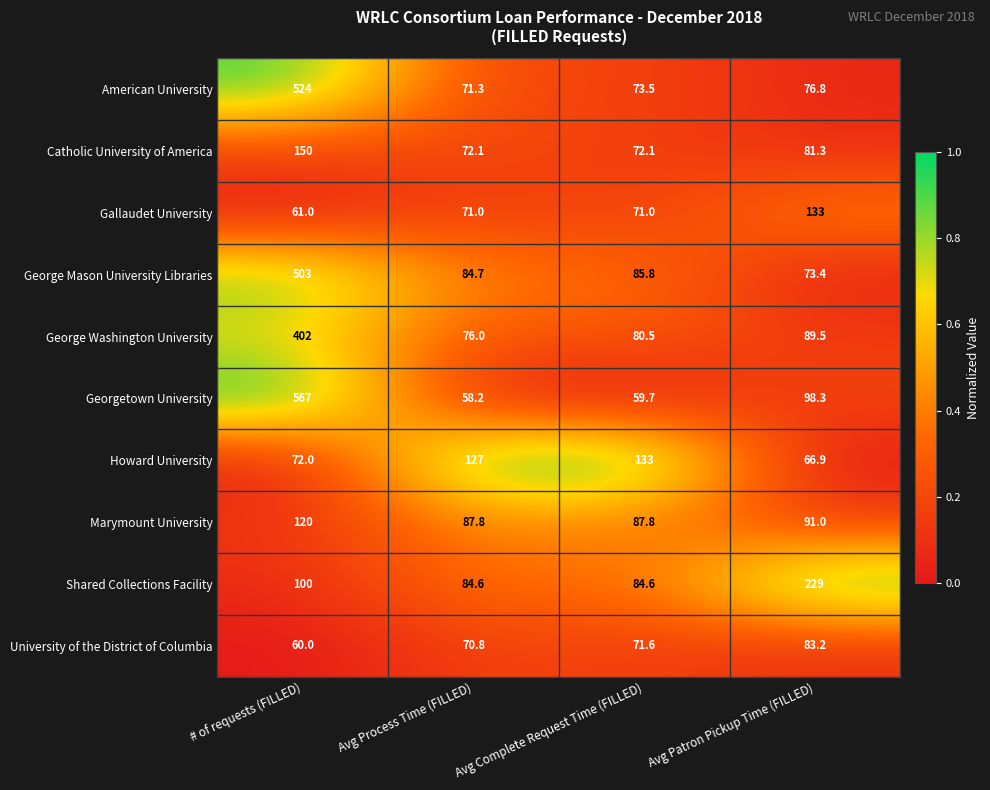

What is the sum of all George Washington University values?

648.0